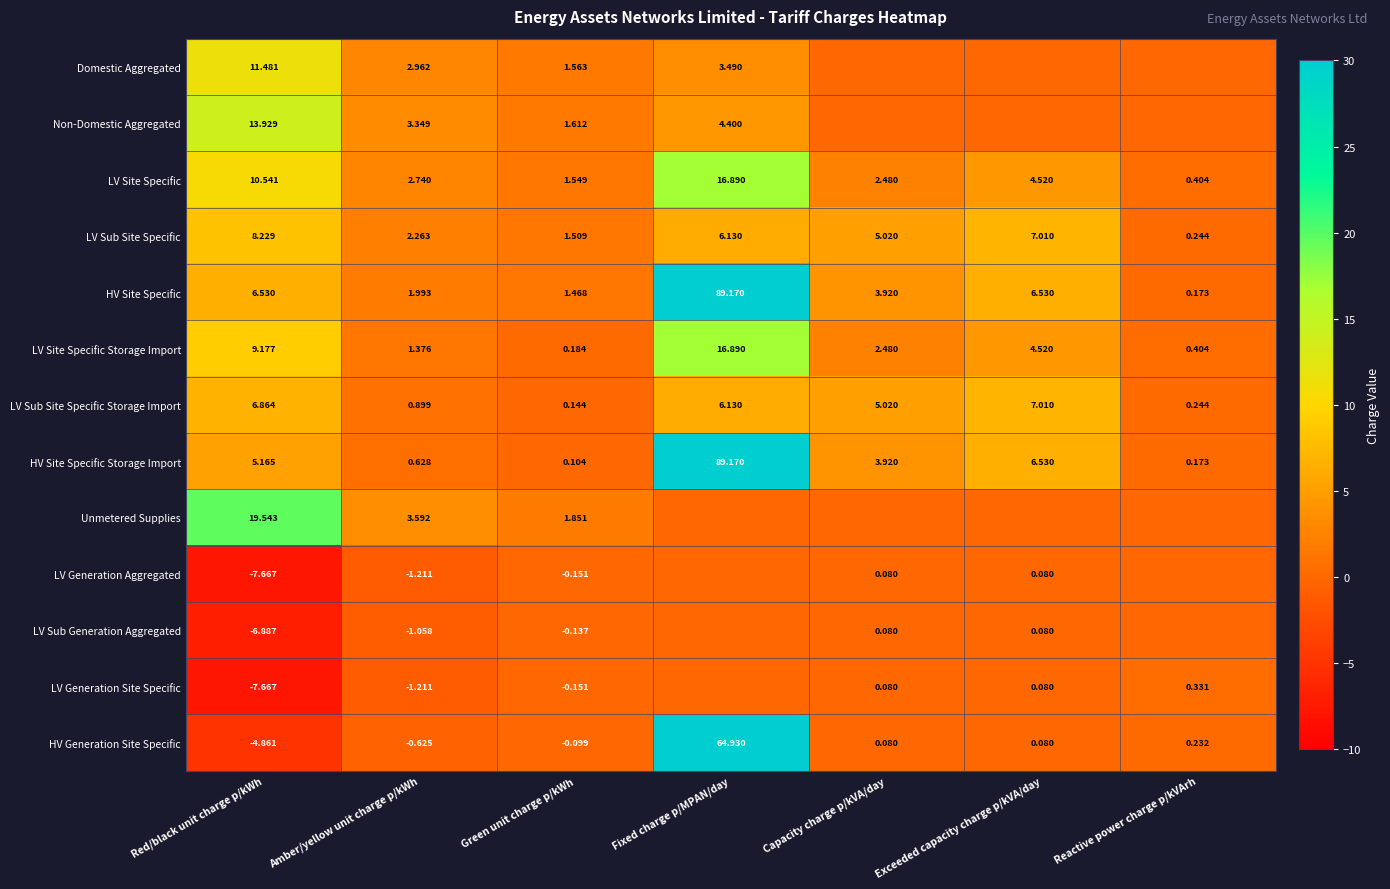

What is the average value of the LV Site Specific Storage Import series?

5.0